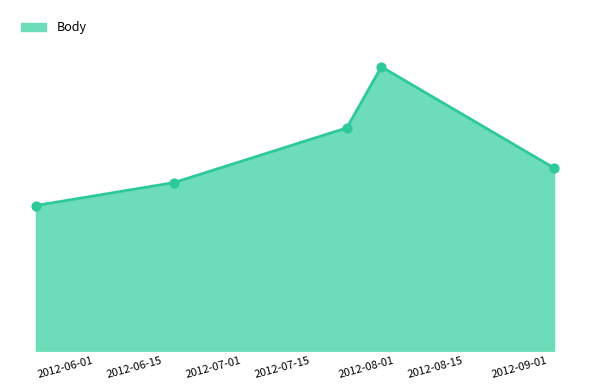

Does the chart have visible grid lines?

No